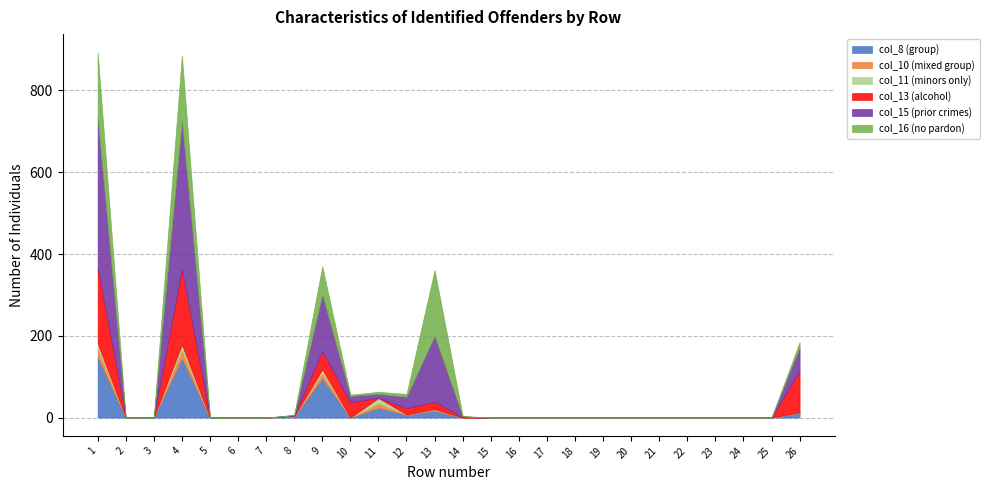

Which series ends up on top after the final intersection of col_16 (no pardon) and col_13 (alcohol)?

col_16 (no pardon)